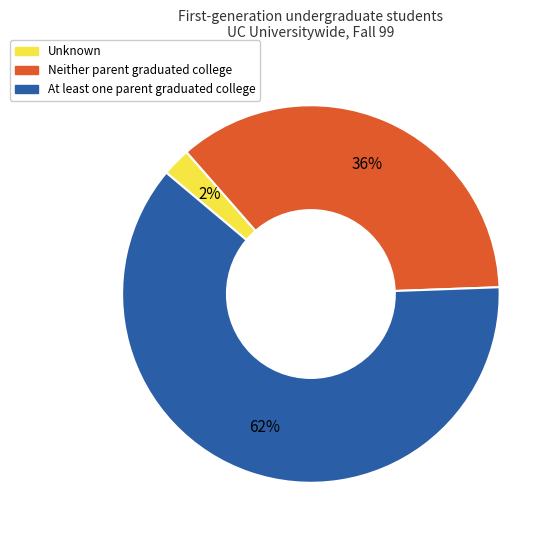

How many slices are in this pie chart?

3